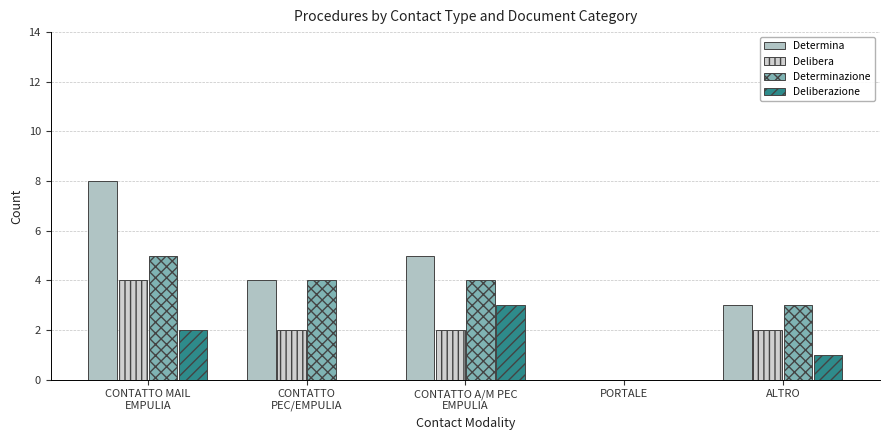

List the series in order of their peak value, highest first.

Determina, Determinazione, Delibera, Deliberazione